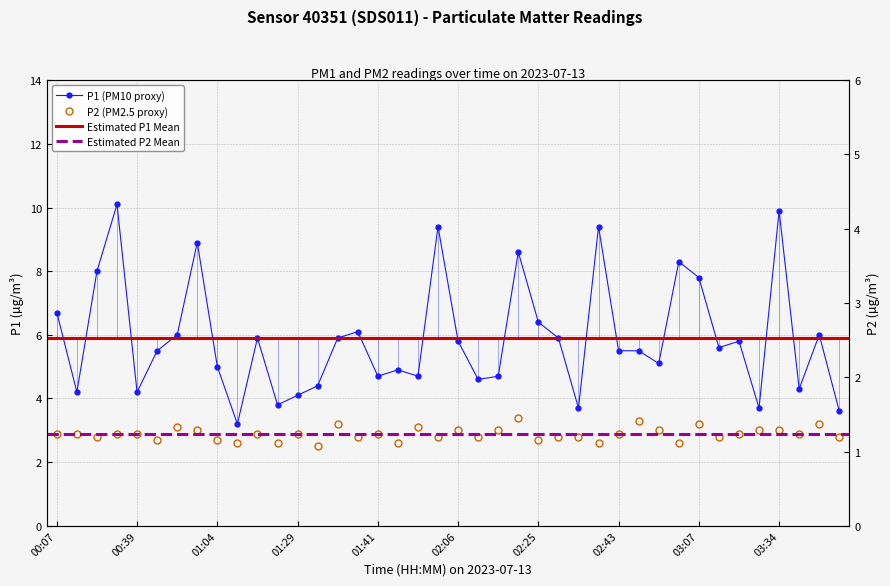

How many lines are shown in the chart?

2